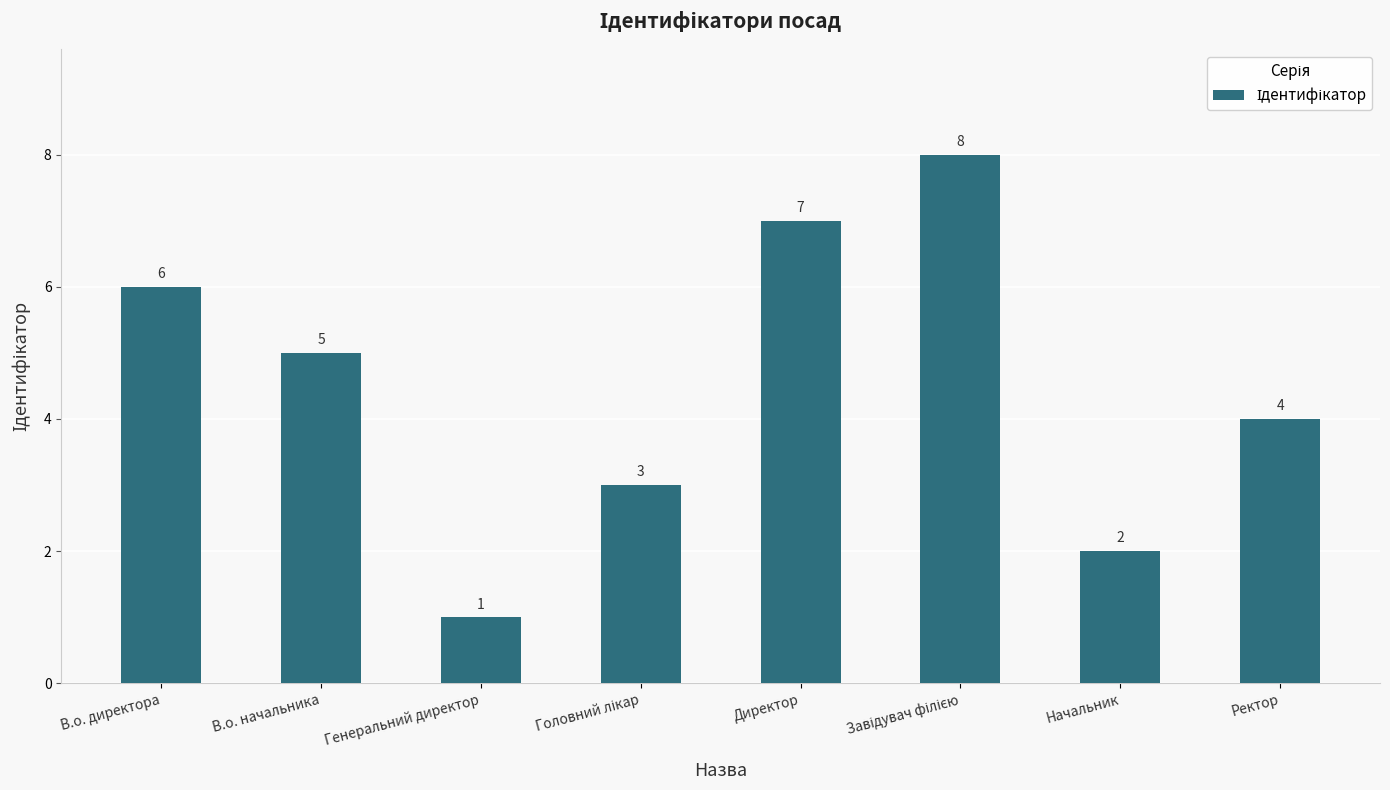

Reading left to right, extract all data points from this chart.

6	5	1	3	7	8	2	4